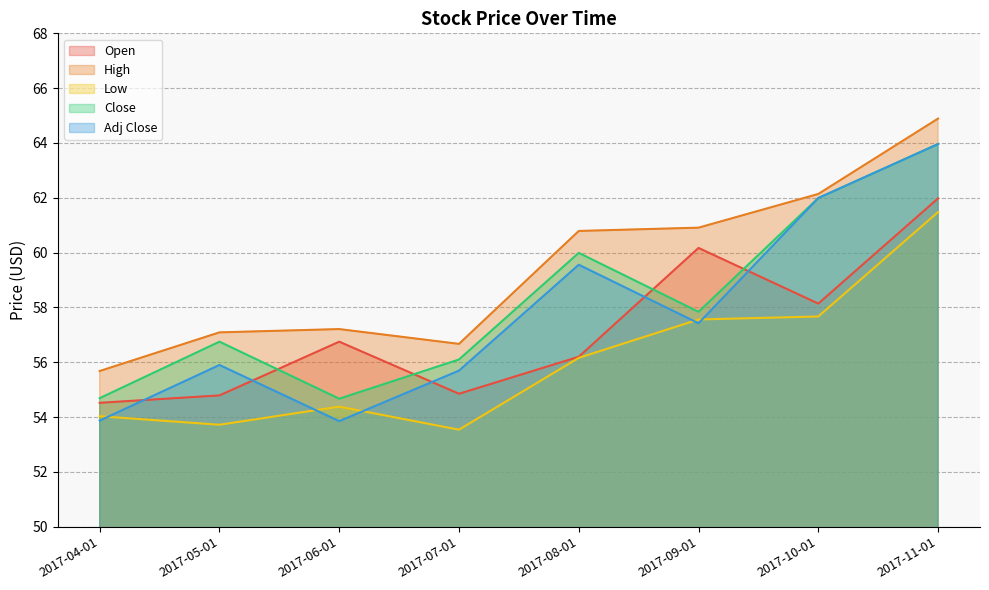

How many lines are shown in the chart?

5